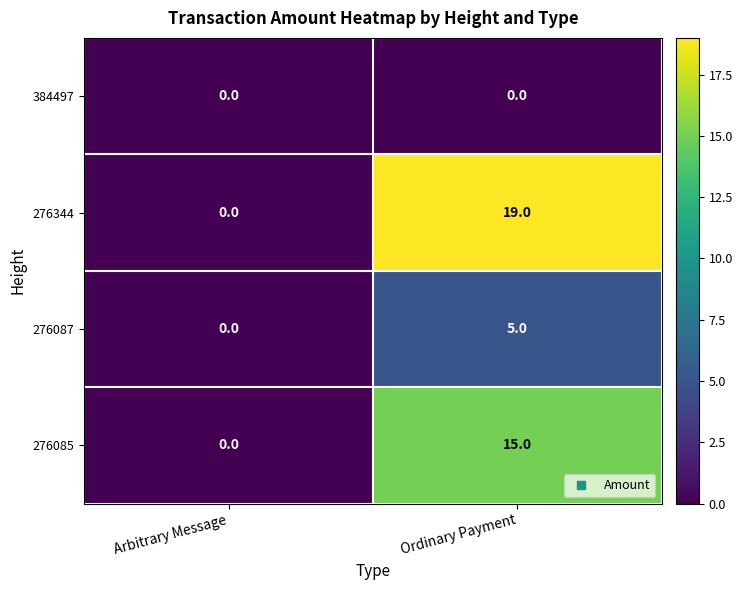

Reading left to right, extract all data points from this chart.

384497: 0	0
276344: 0	19
276087: 0	5
276085: 0	15